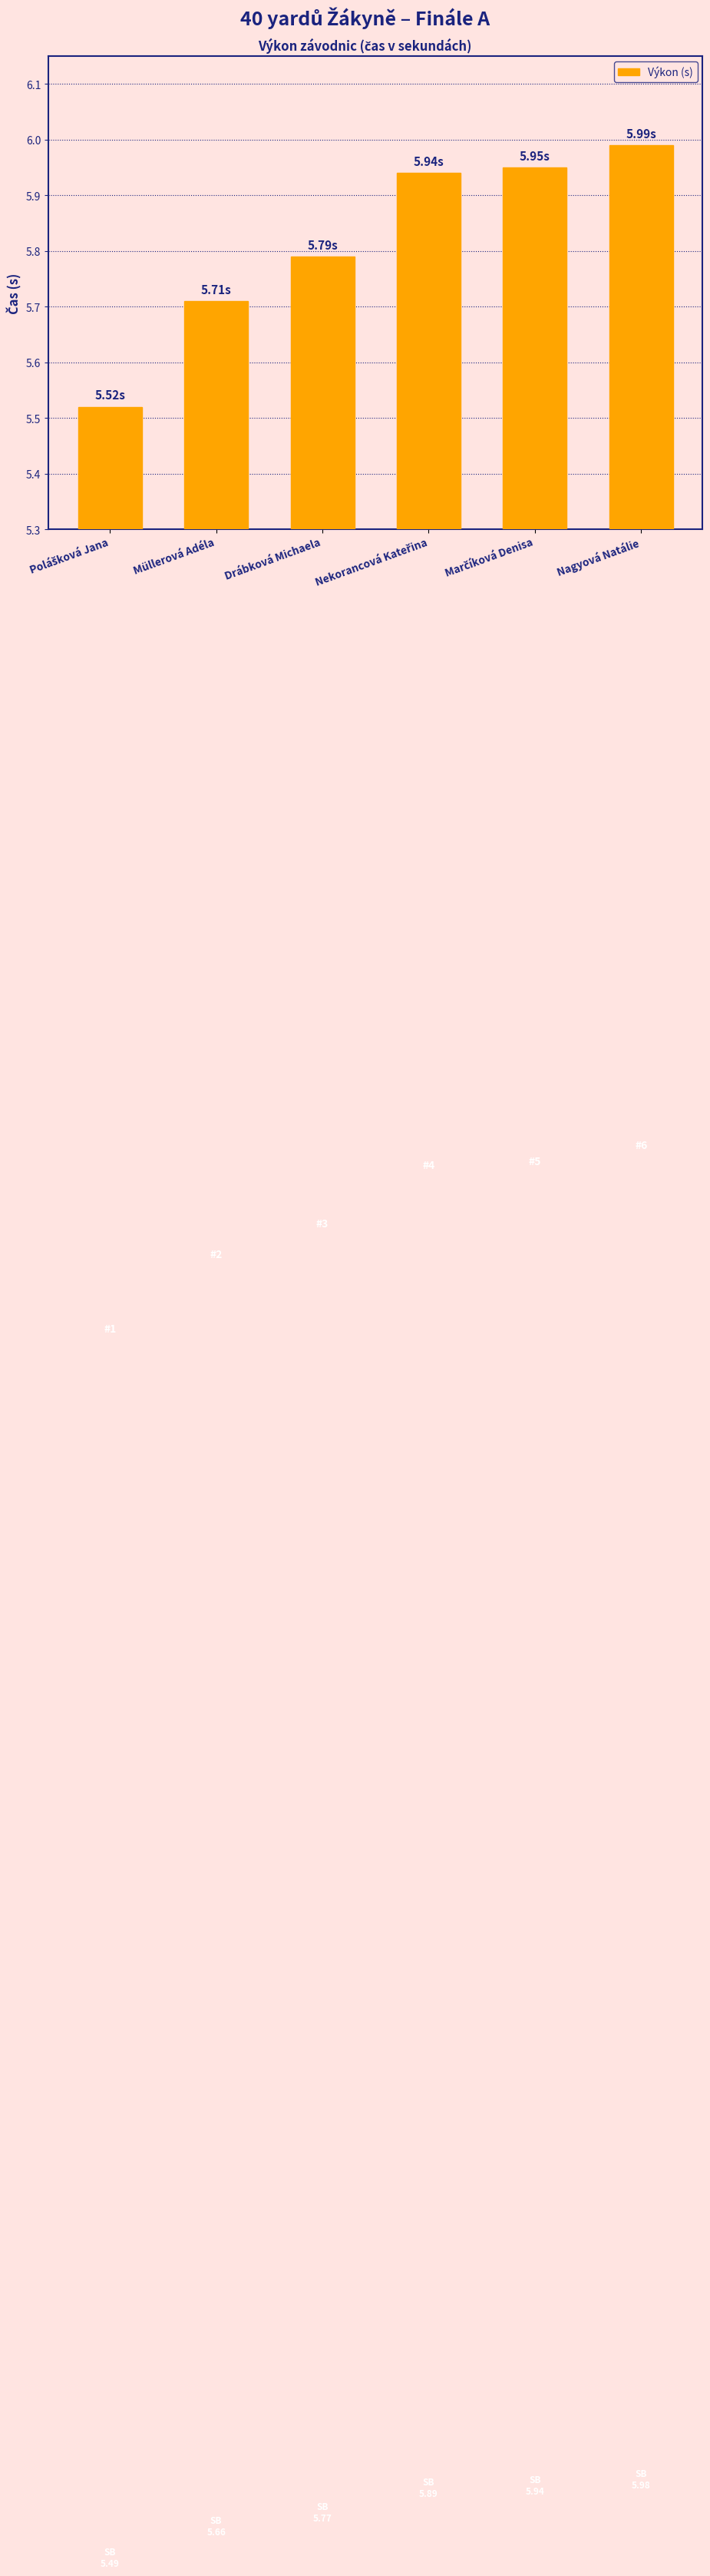

What is the difference between the maximum and minimum values?

0.5